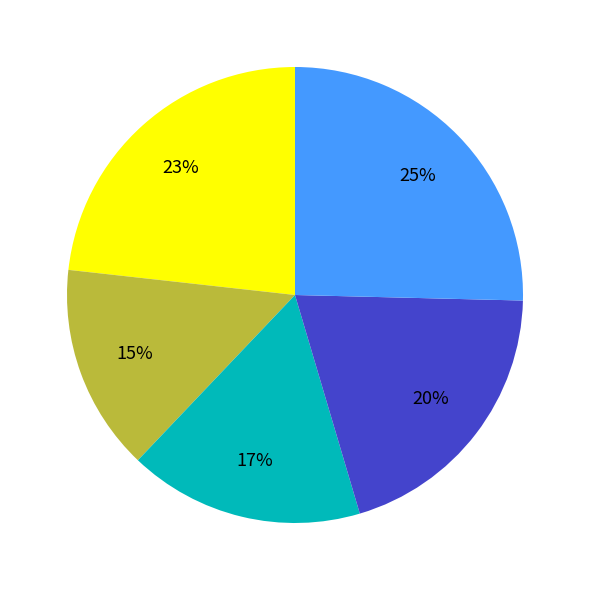

Count the number of slices in the pie.

5